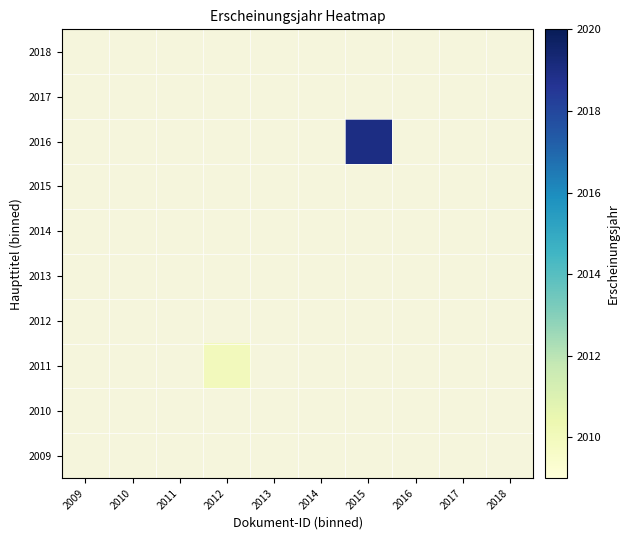

Rank the series at 2018 from highest to lowest value.

2009, 2010, 2011, 2012, 2013, 2014, 2015, 2016, 2017, 2018